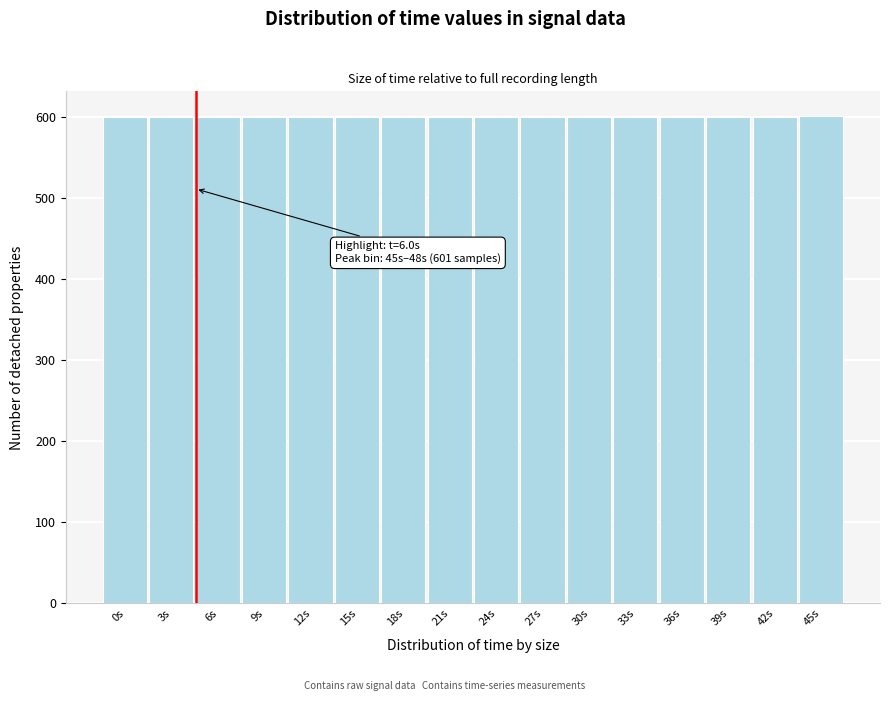

What is the minimum value shown in the chart?

600